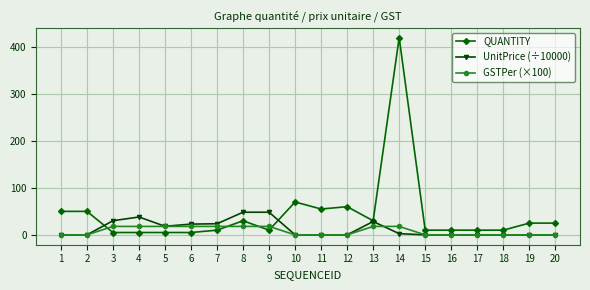

At how many categories does at least one series exceed 320?

1